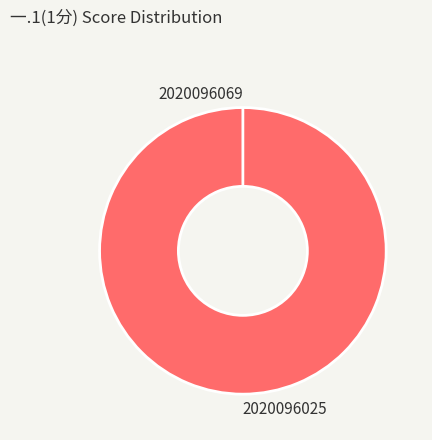

Between 2020096025 and 2020096069, which is larger?

2020096025